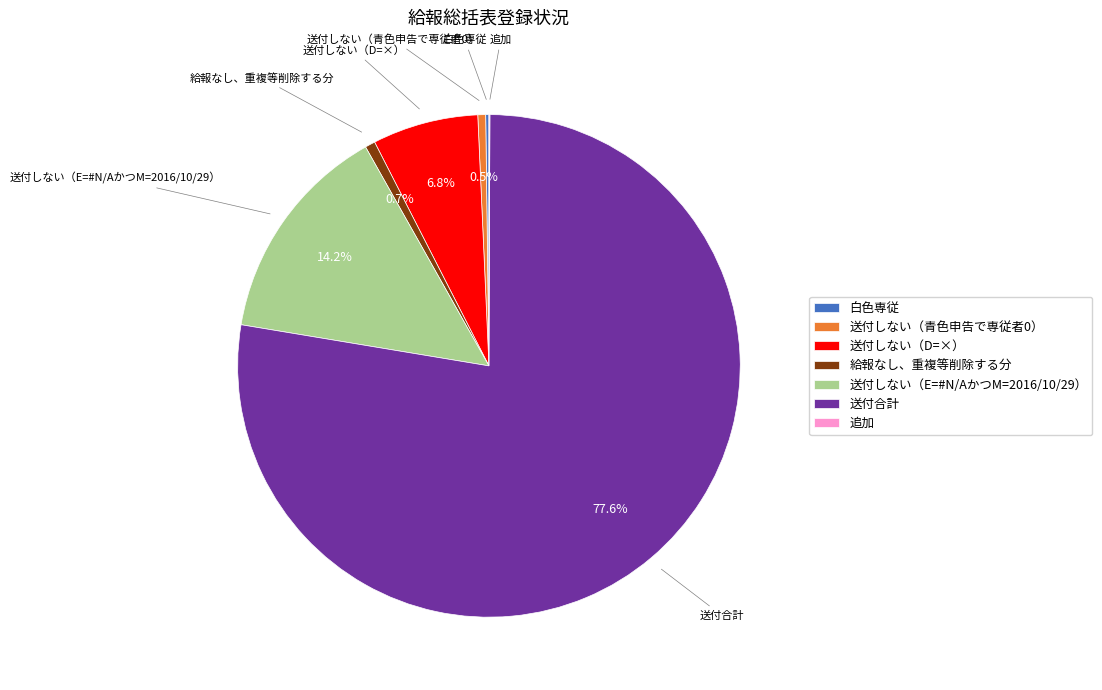

To the nearest percent, what is the average slice percentage?

14%